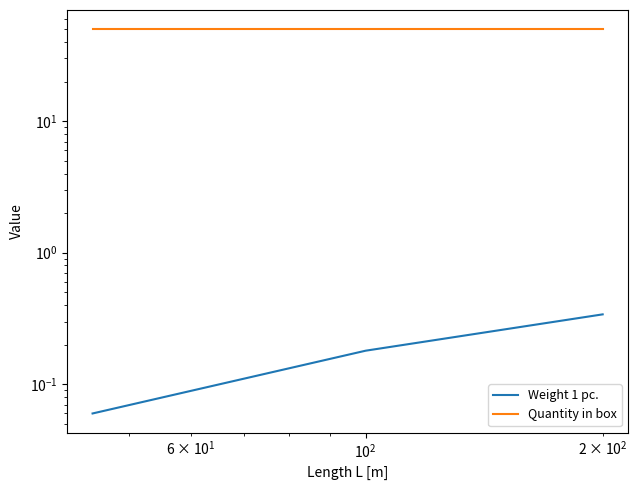

True or false: Quantity in box has a value of 66.4 at $\mathdefault{10^{0}}$.

False